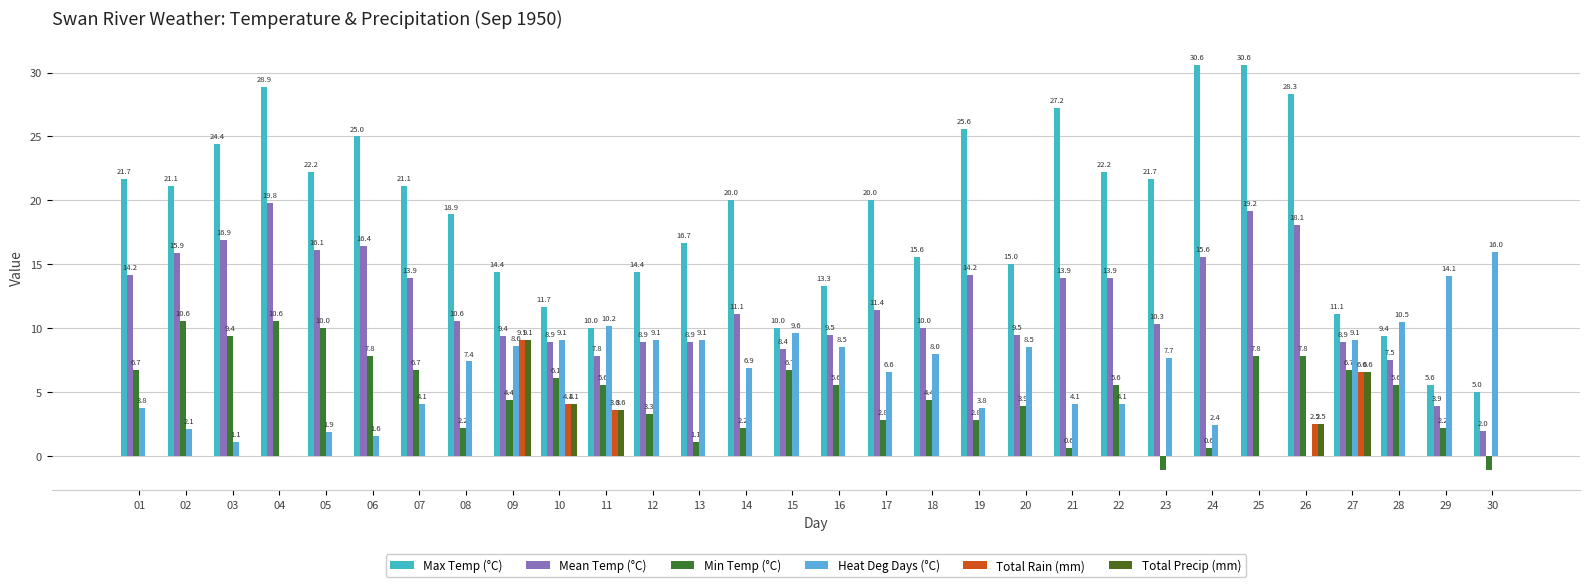

What is the sum of the Mean Temp (°C) values at 27 and 18?

18.9